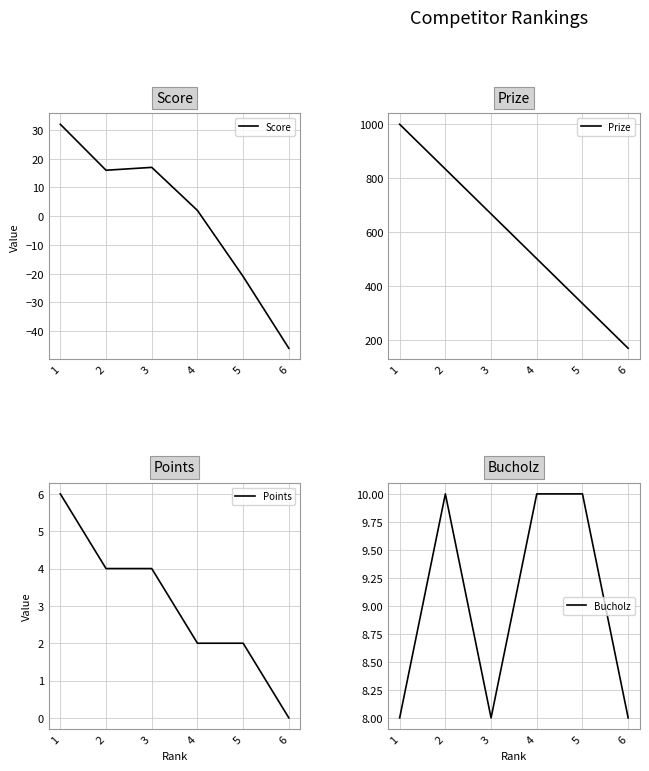

Which series changed the most between 4 and 5?

Prize